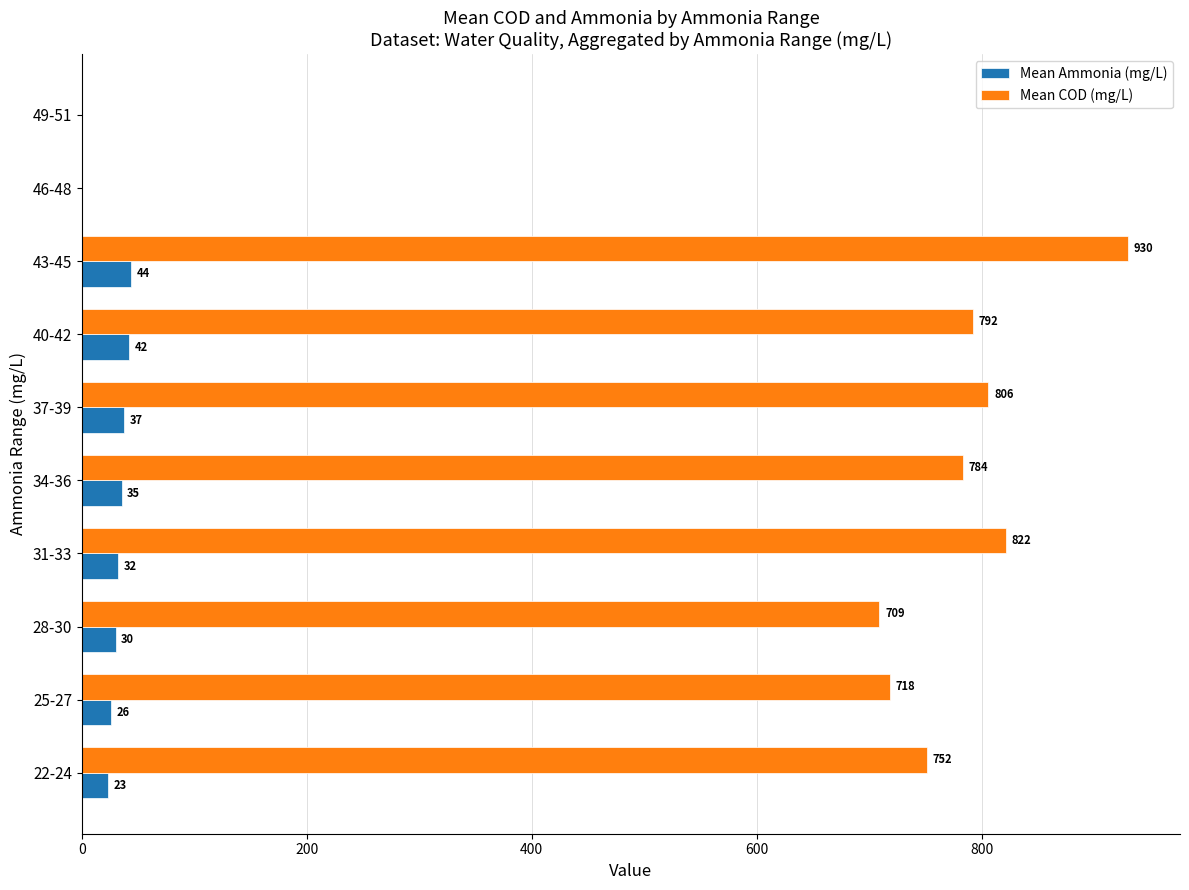

How many distinct data groups are displayed?

2